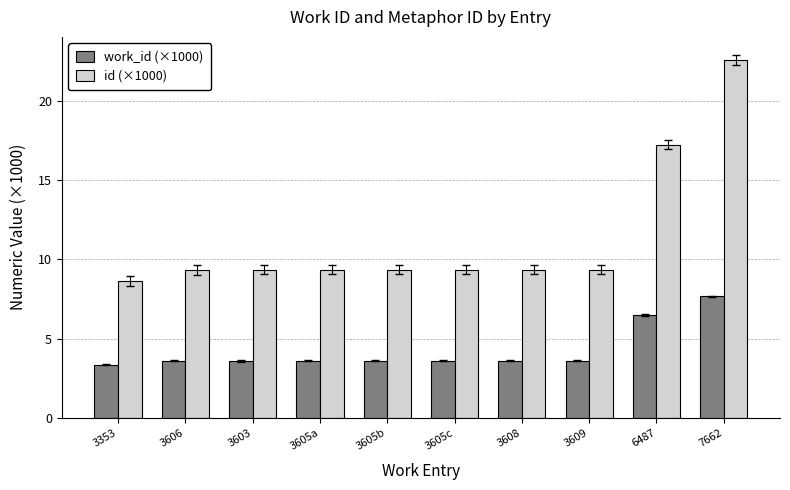

At which label is id (×1000) closest to 15?

6487